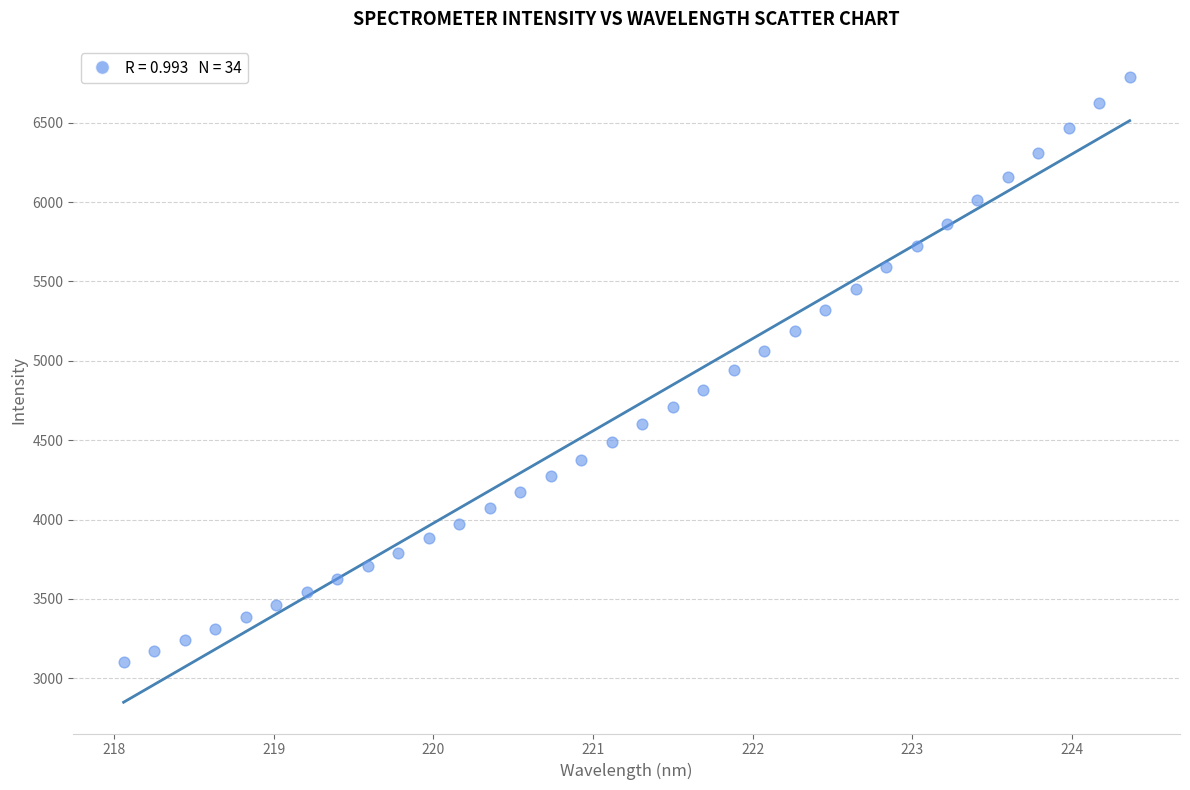

What is the range of Y values (max minus min)?

3682.6